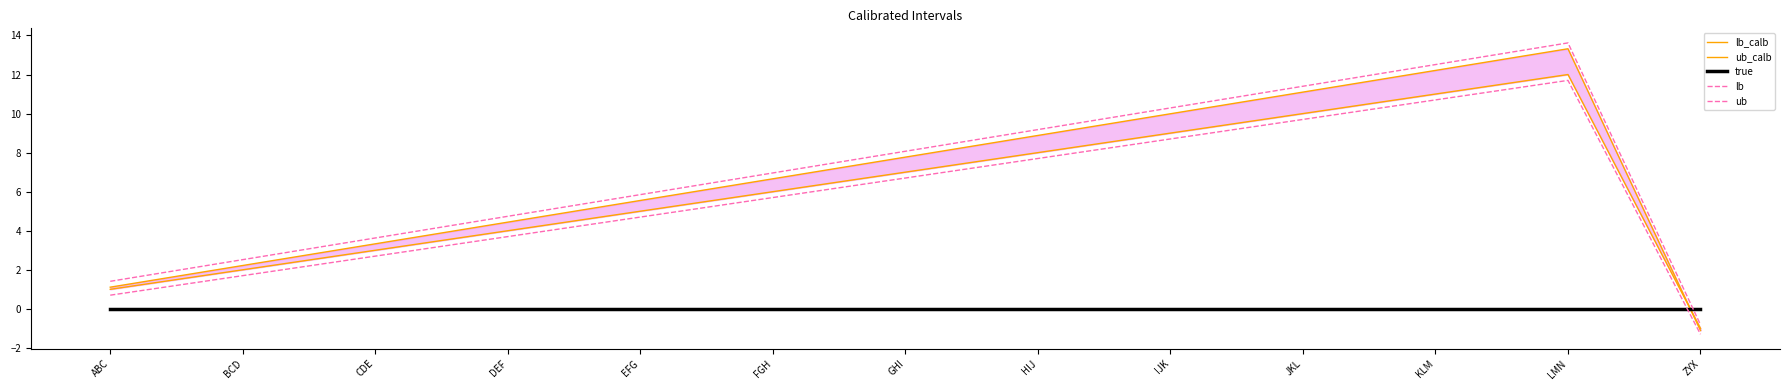

How many categories are shown in the chart?

13